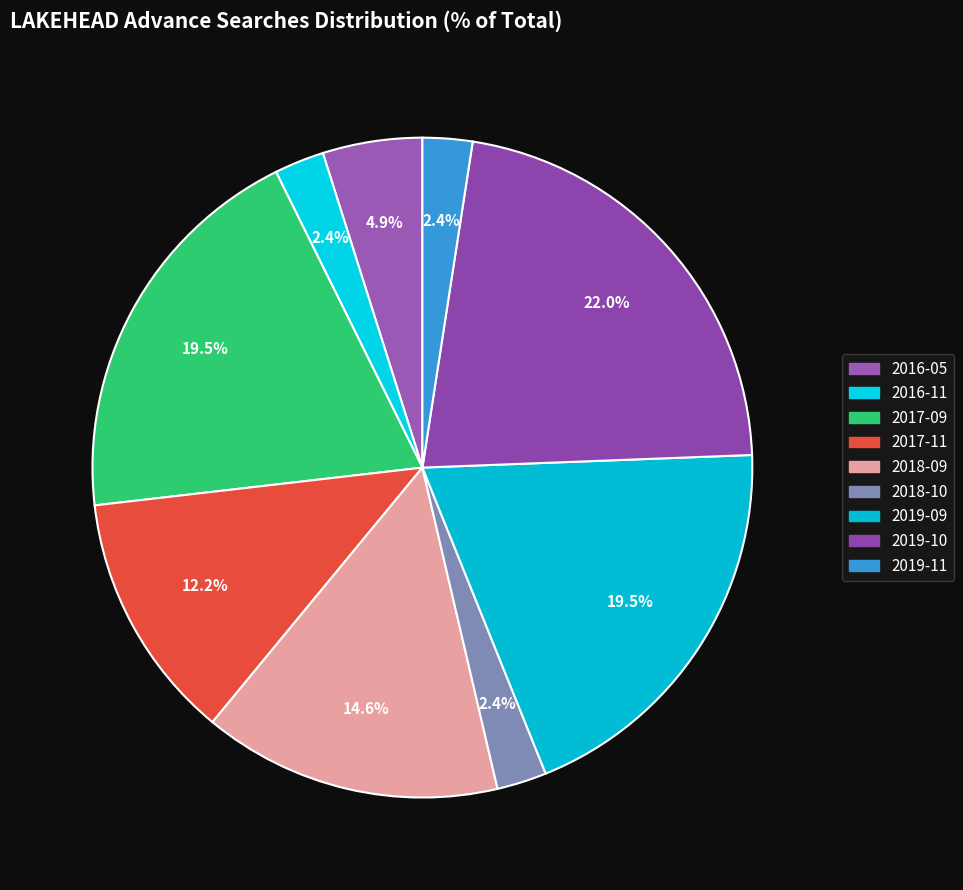

How many slices are in this pie chart?

9